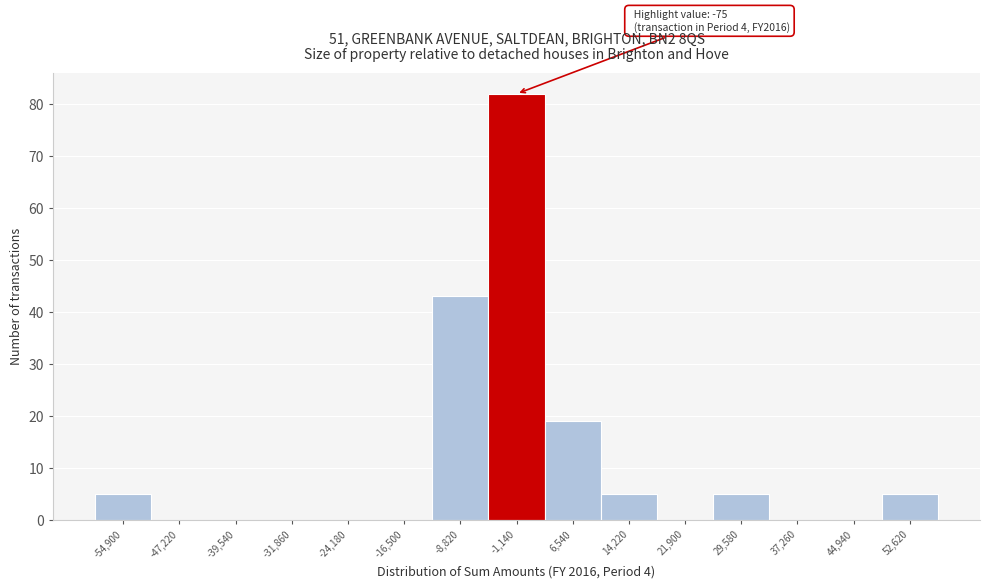

Reading left to right, list all the values displayed in this chart.

-54,900=5	-47,220=0	-39,540=0	-31,860=0	-24,180=0	-16,500=0	-8,820=43	-1,140=82	6,540=19	14,220=5	21,900=0	29,580=5	37,260=0	44,940=0	52,620=5